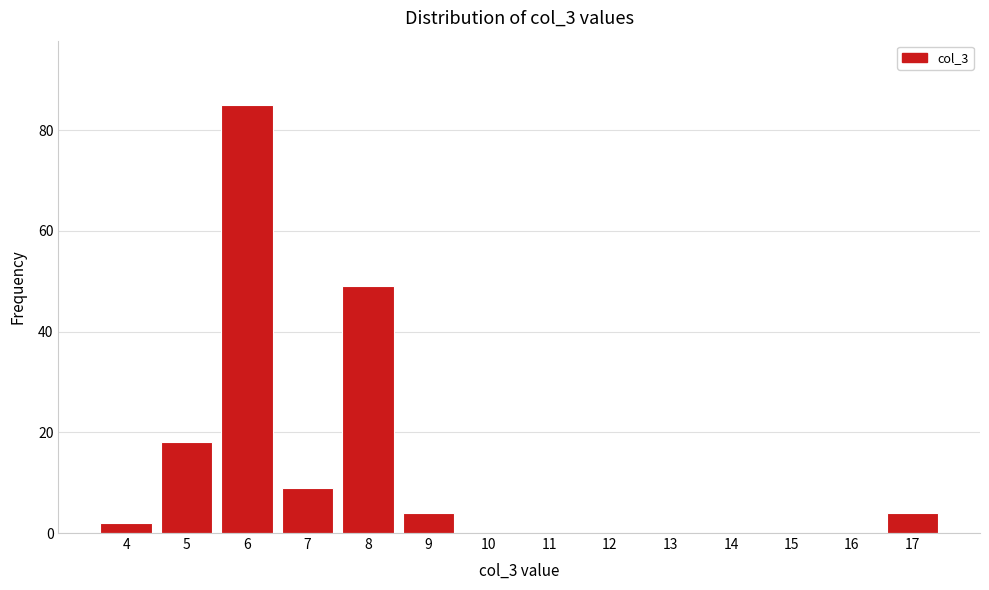

Reading left to right, extract all data points from this chart.

4=2	5=18	6=85	7=9	8=49	9=4	10=0	11=0	12=0	13=0	14=0	15=0	16=0	17=4